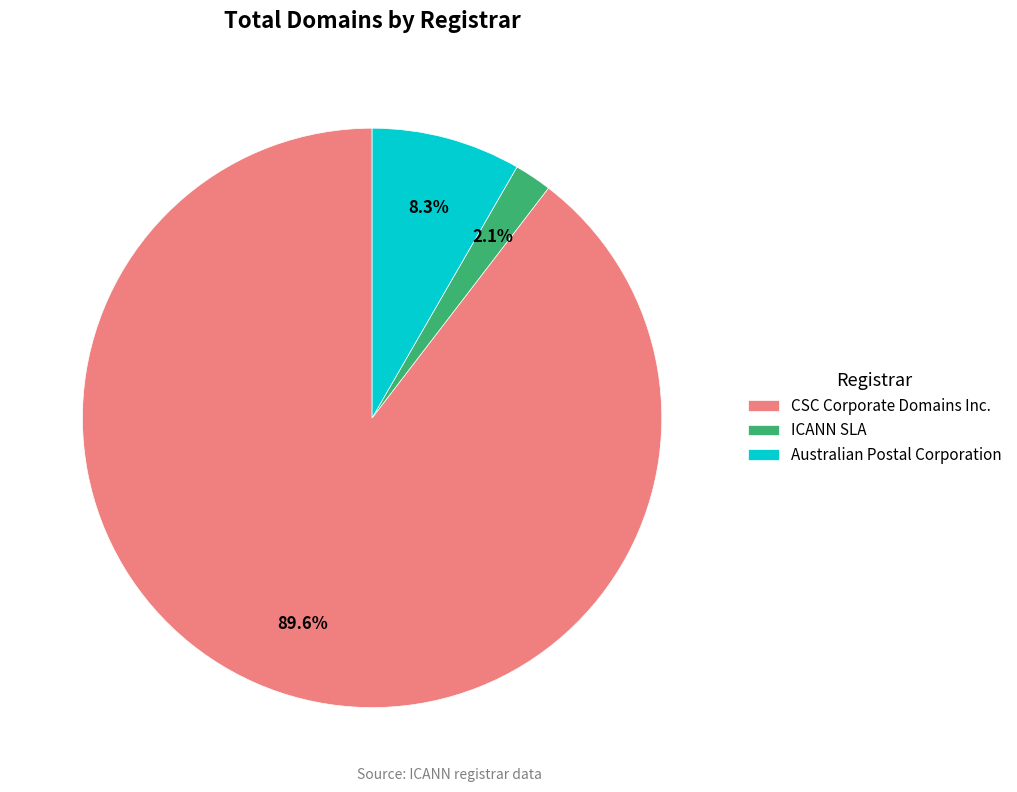

Rank the categories by value from highest to lowest.

CSC Corporate Domains Inc., Australian Postal Corporation, ICANN SLA